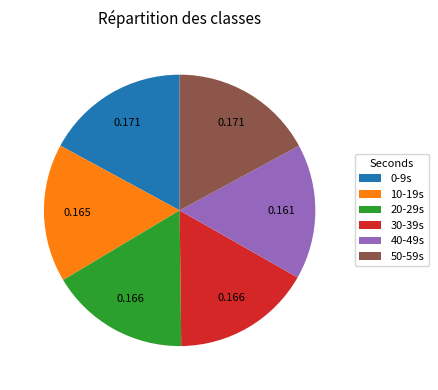

How many slices are in this pie chart?

6